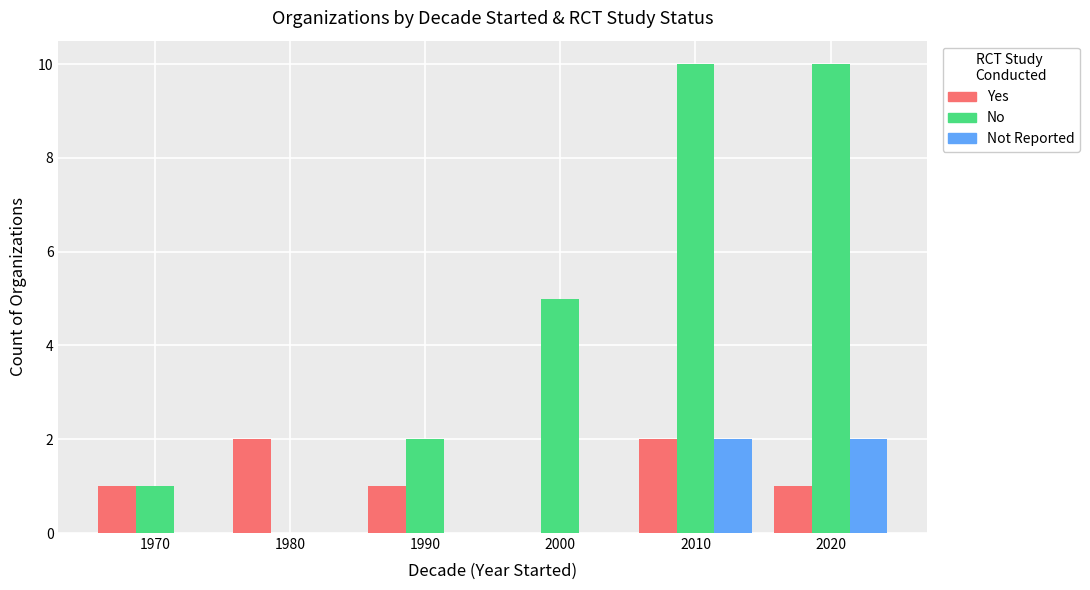

What is the maximum value for Not Reported?

2